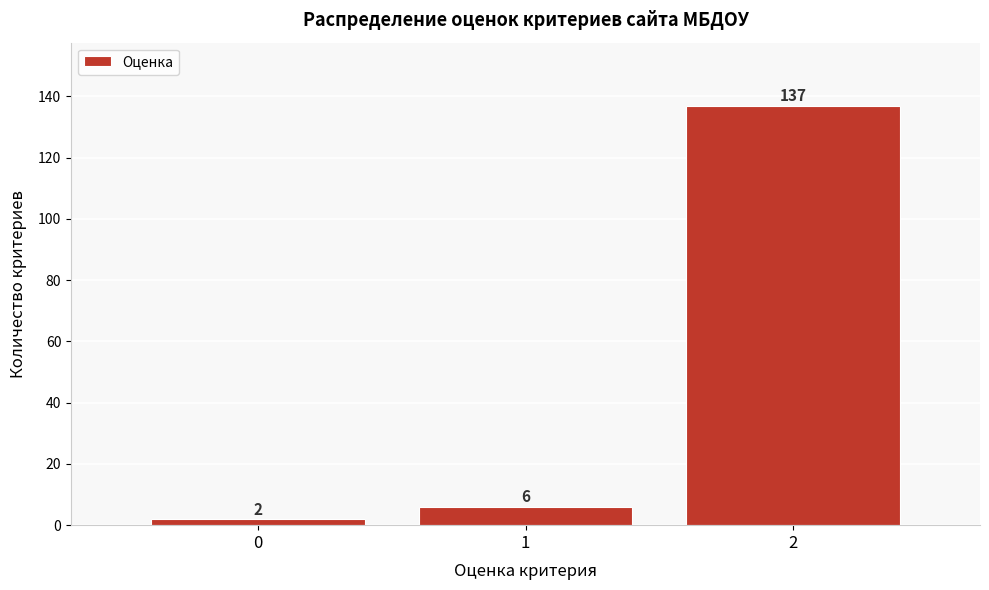

Reading left to right, transcribe all the data shown in this chart.

0=2	1=6	2=137